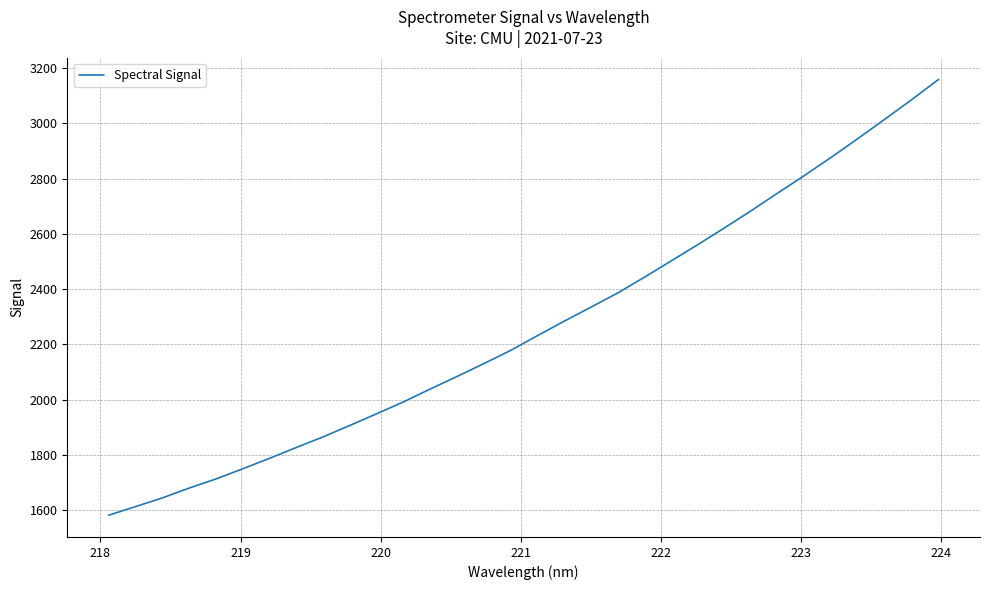

What is the maximum value shown in the chart?

3159.4